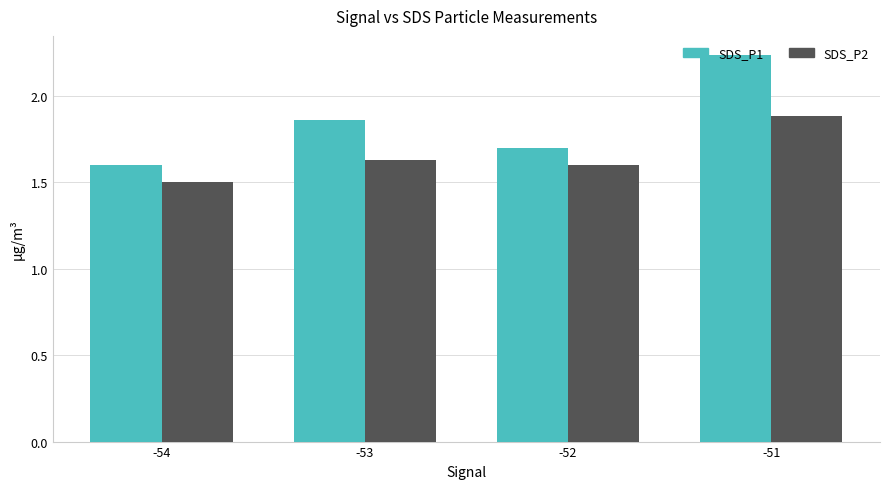

What is the minimum value shown in the chart?

1.5